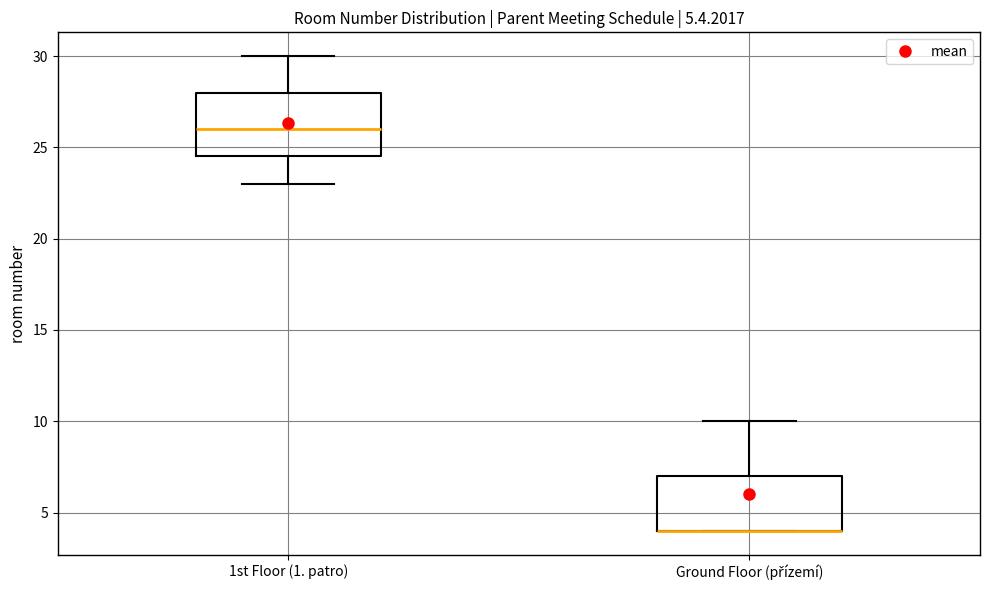

Comparing the boxes themselves (not the whiskers), which one is the tallest?

1st Floor (1. patro)